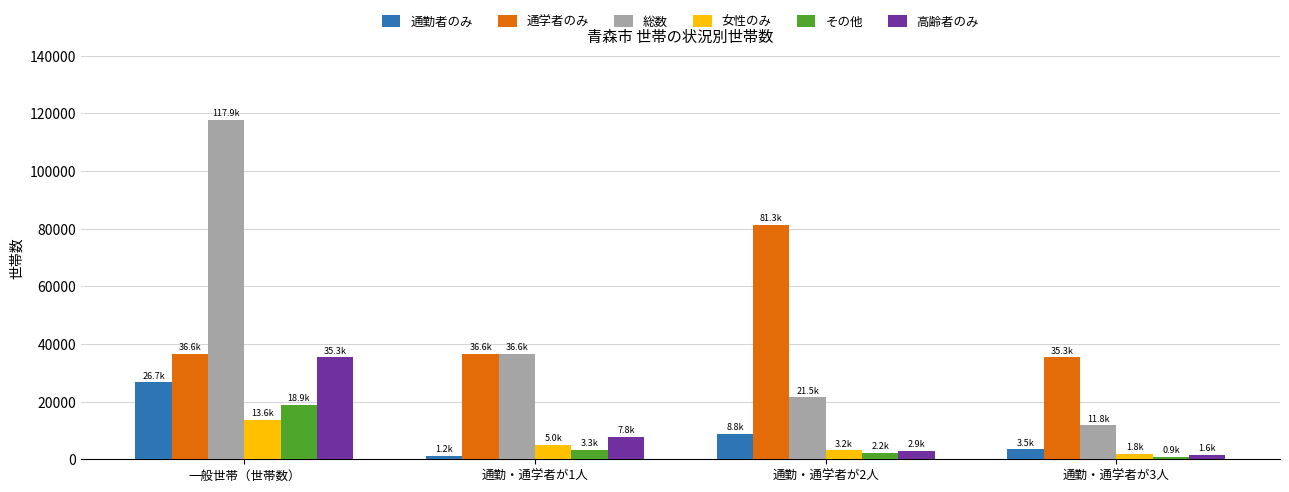

What is the label of the 2nd bar from the left?

通勤・通学者が1人